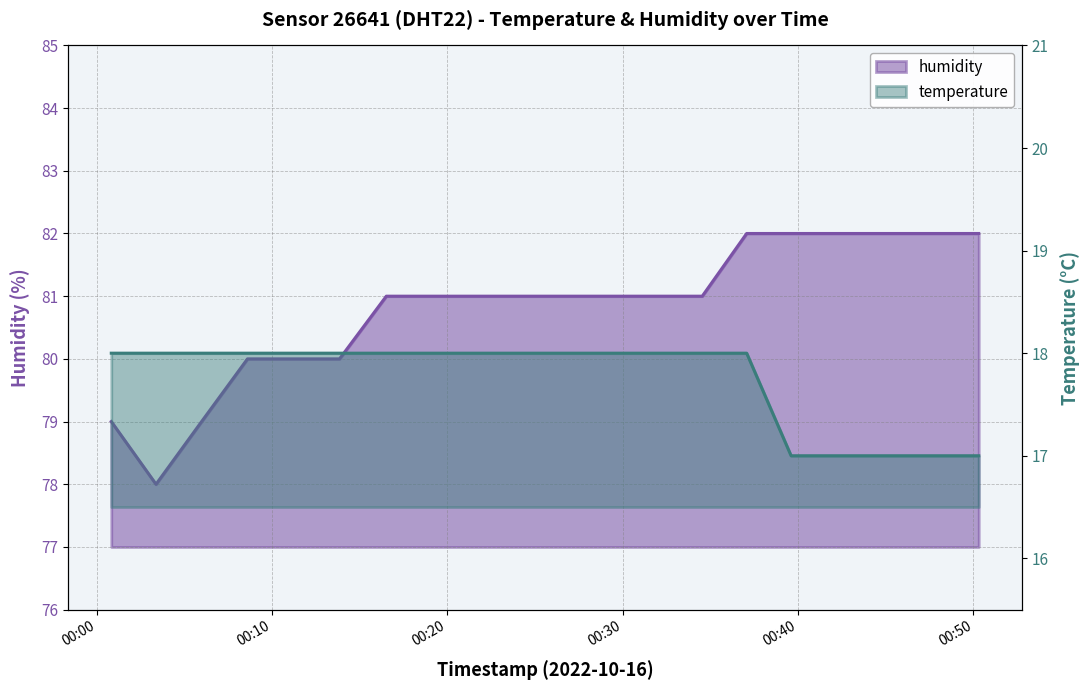

What are all the series names shown in the legend?

temperature, humidity